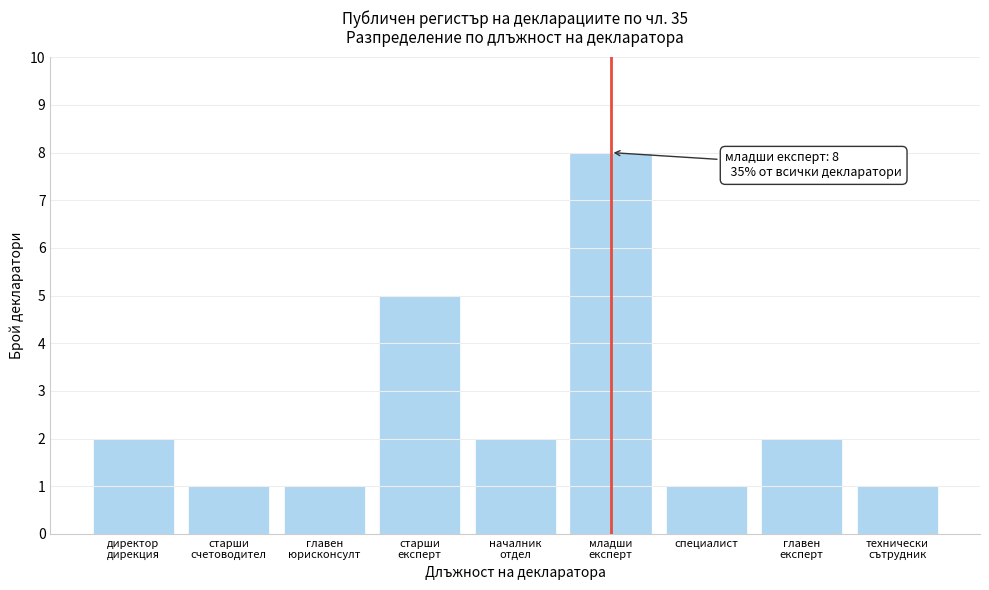

Reading right to left, transcribe all the data shown in this chart.

1	2	1	8	2	5	1	1	2